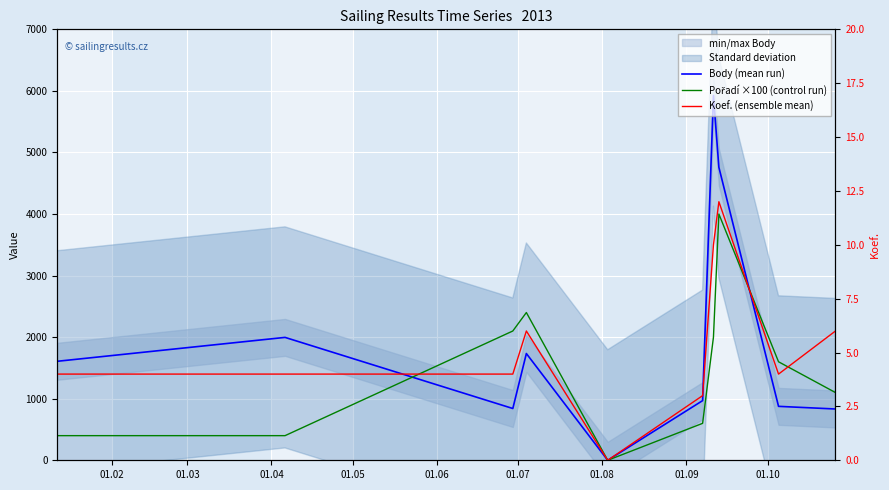

True or false: Pořadí ×100 (control run) has more than 0 points higher than both neighbors.

True